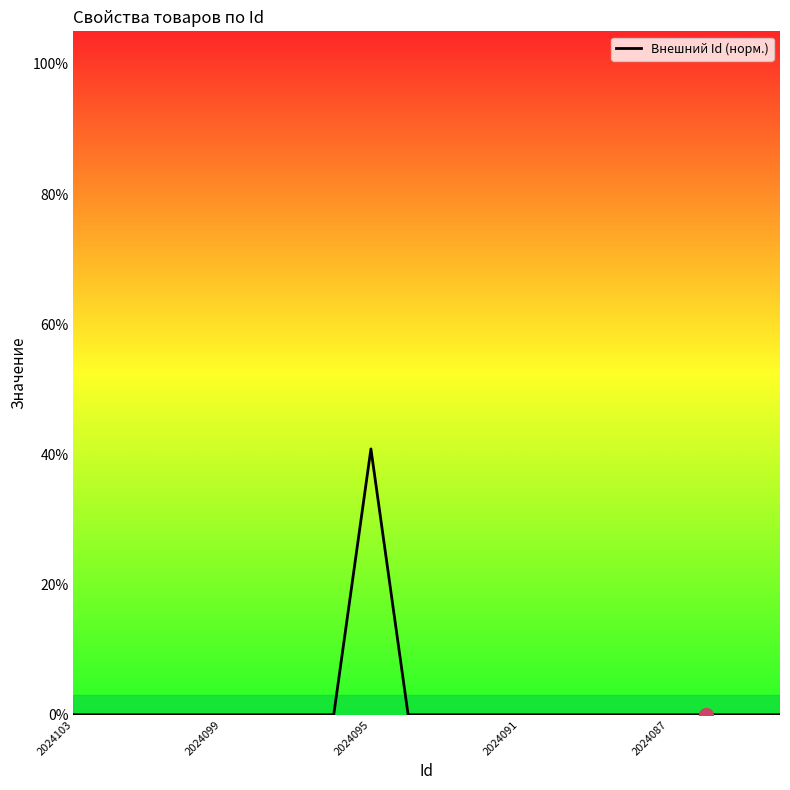

What is the maximum value shown in the chart?

40.8